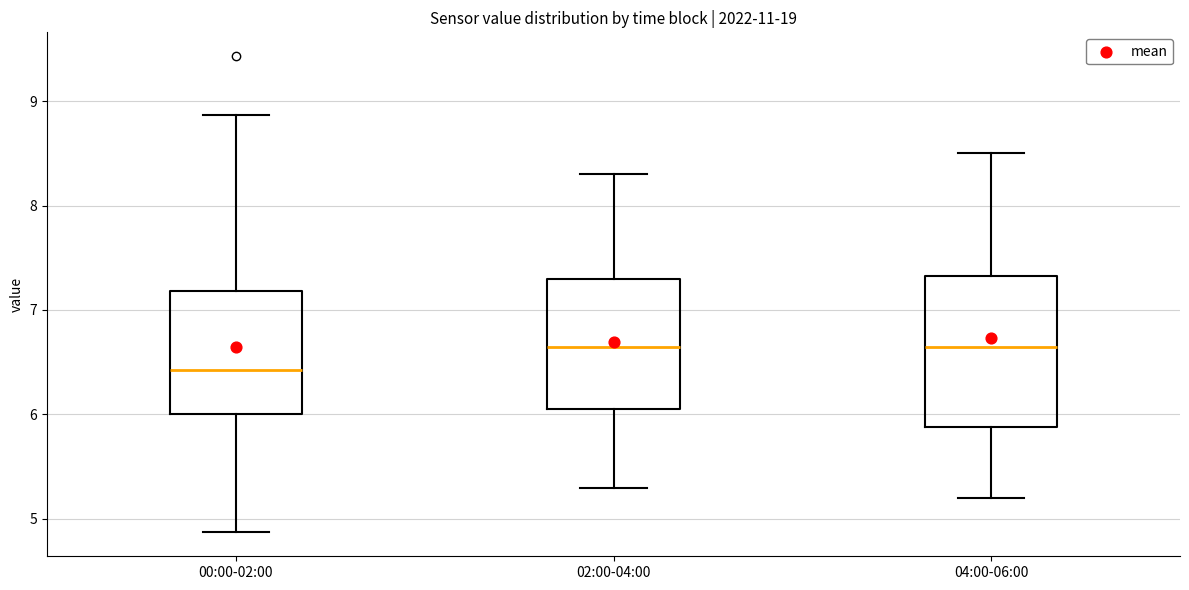

Reading left to right, read every box against the y-axis: the position of its median line, the range the box covers, and the ends of its whiskers. The values are not printed on the chart, so give them approximately, as read against the axis.

00:00-02:00: median 6.4, box 6.0 to 7.2, whiskers 4.9 to 8.9
02:00-04:00: median 6.7, box 6.1 to 7.3, whiskers 5.3 to 8.3
04:00-06:00: median 6.7, box 5.9 to 7.3, whiskers 5.2 to 8.5